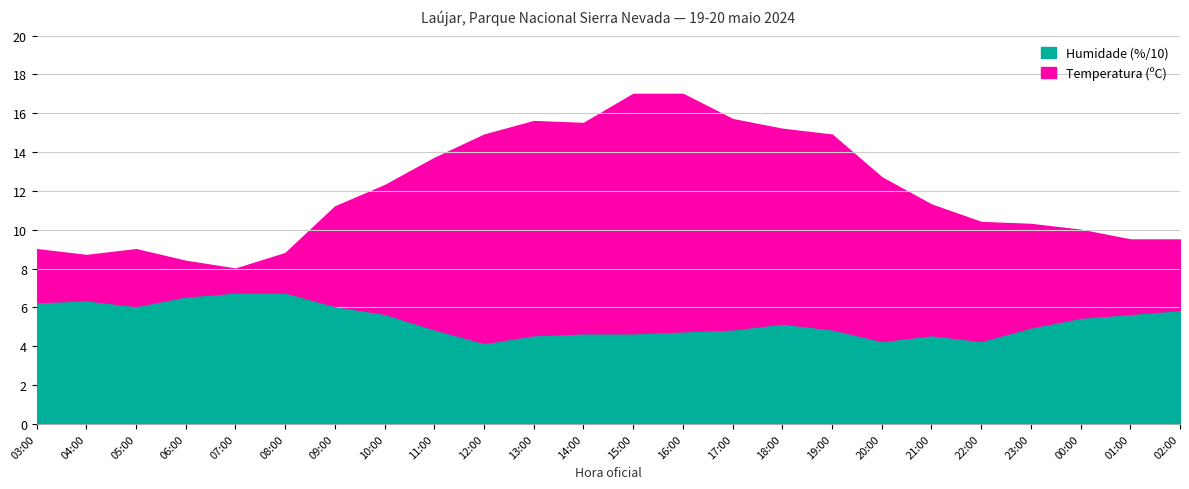

True or false: Temperatura (ºC) has more than 1 interior local peaks.

True